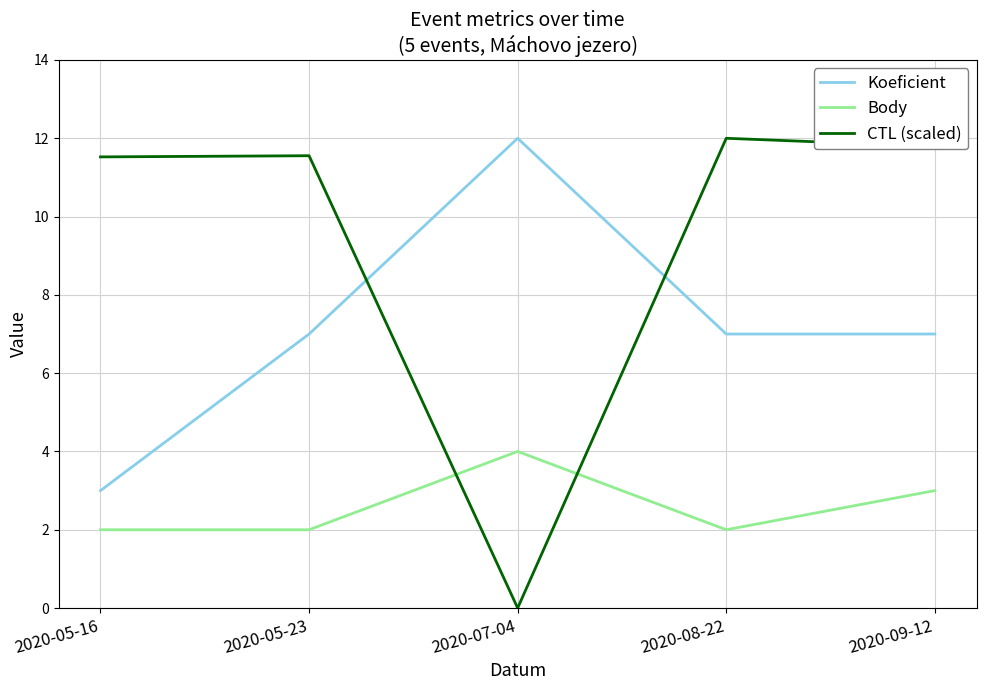

How many series are shown in this chart?

3